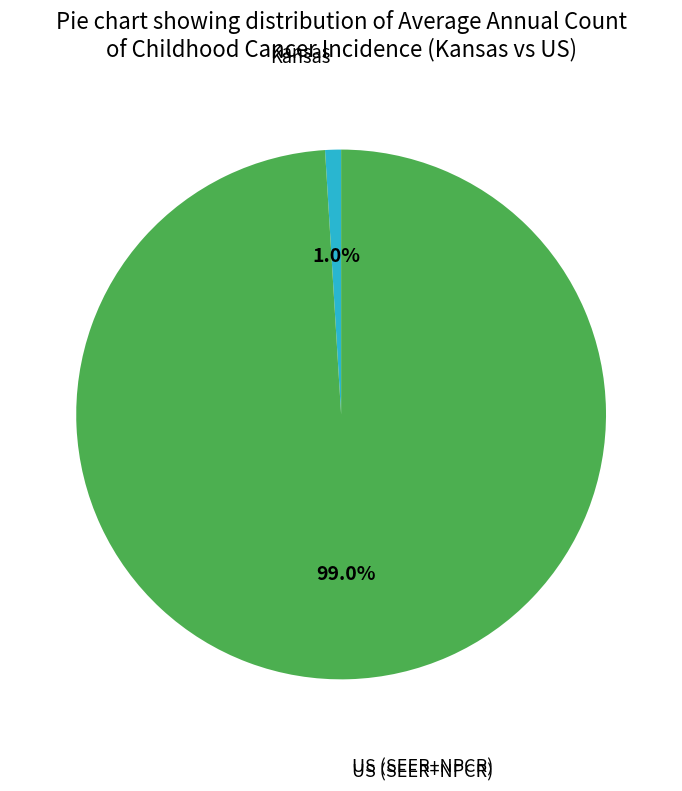

Is there a majority slice in this chart?

Yes